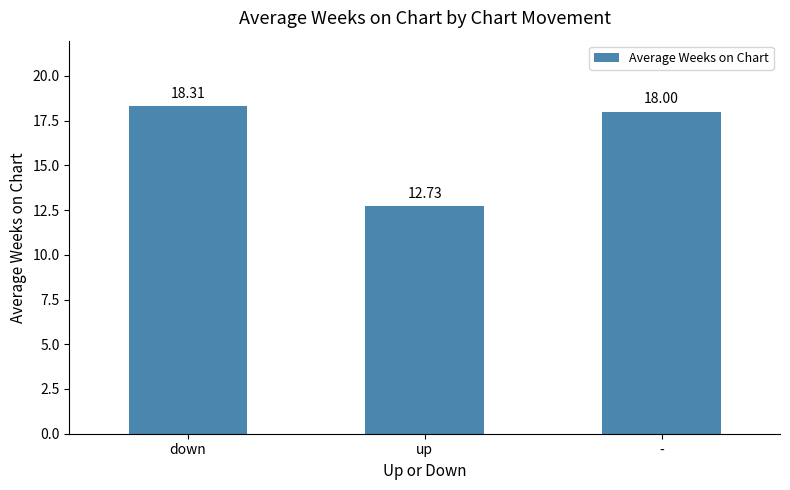

True or false: the data shows 7.6 at -.

False